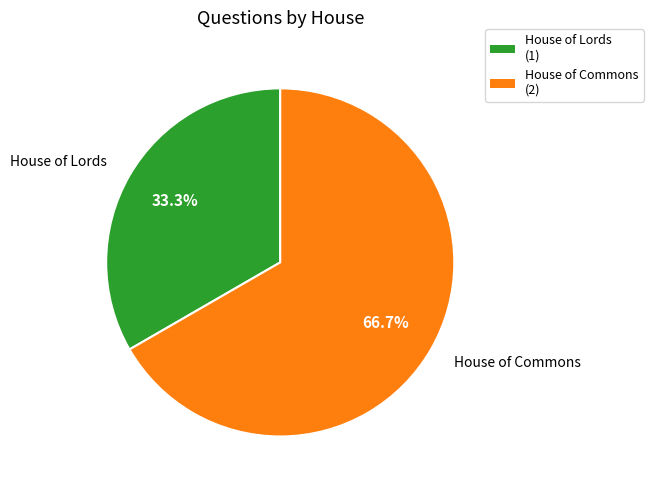

To the nearest percent, what percentage of the pie is House of Lords?

33%